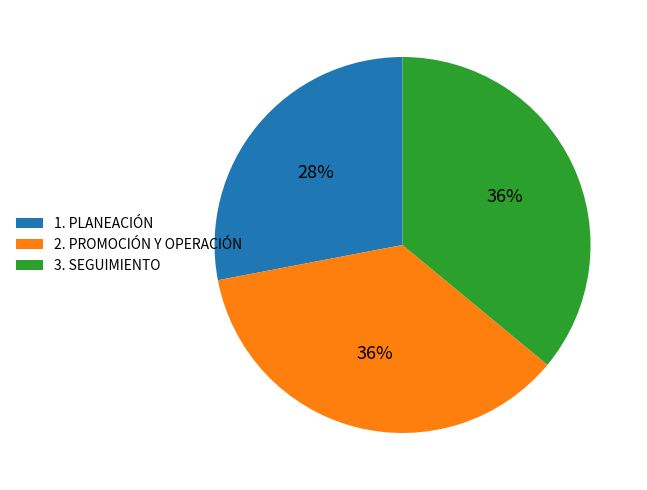

To the nearest percent, what percentage of the pie is 2. PROMOCIÓN Y OPERACIÓN?

36%